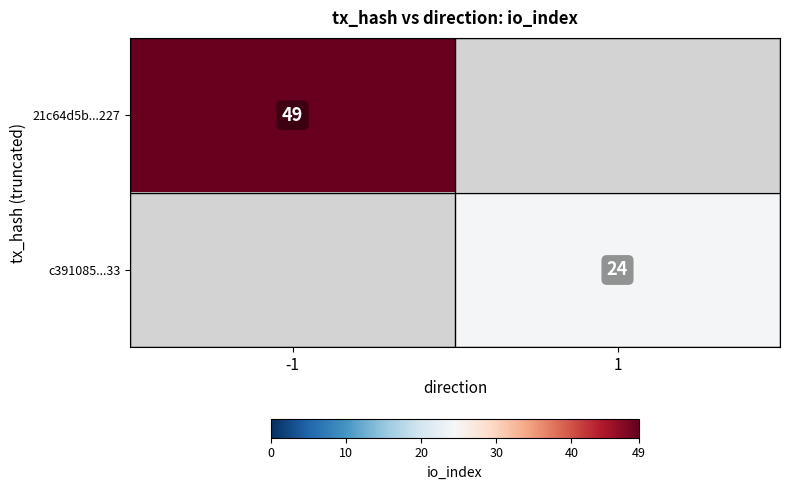

Is it true that 21c64d5b...227 equals 49 at -1?

True